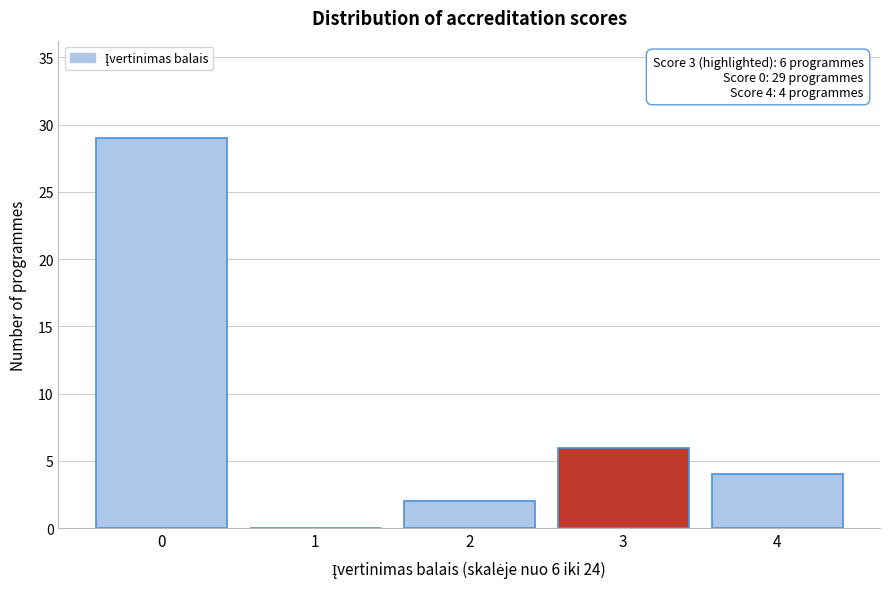

Which range on the x-axis has the tallest bar?

-0.5 to 0.5